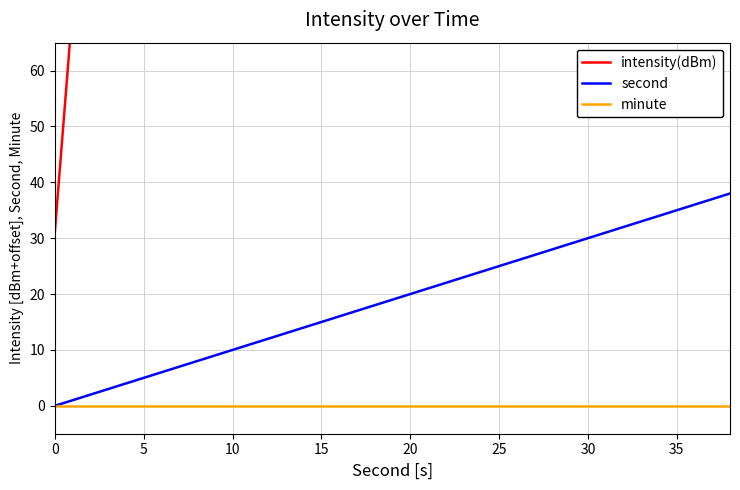

What is the highest value of the second series?

38